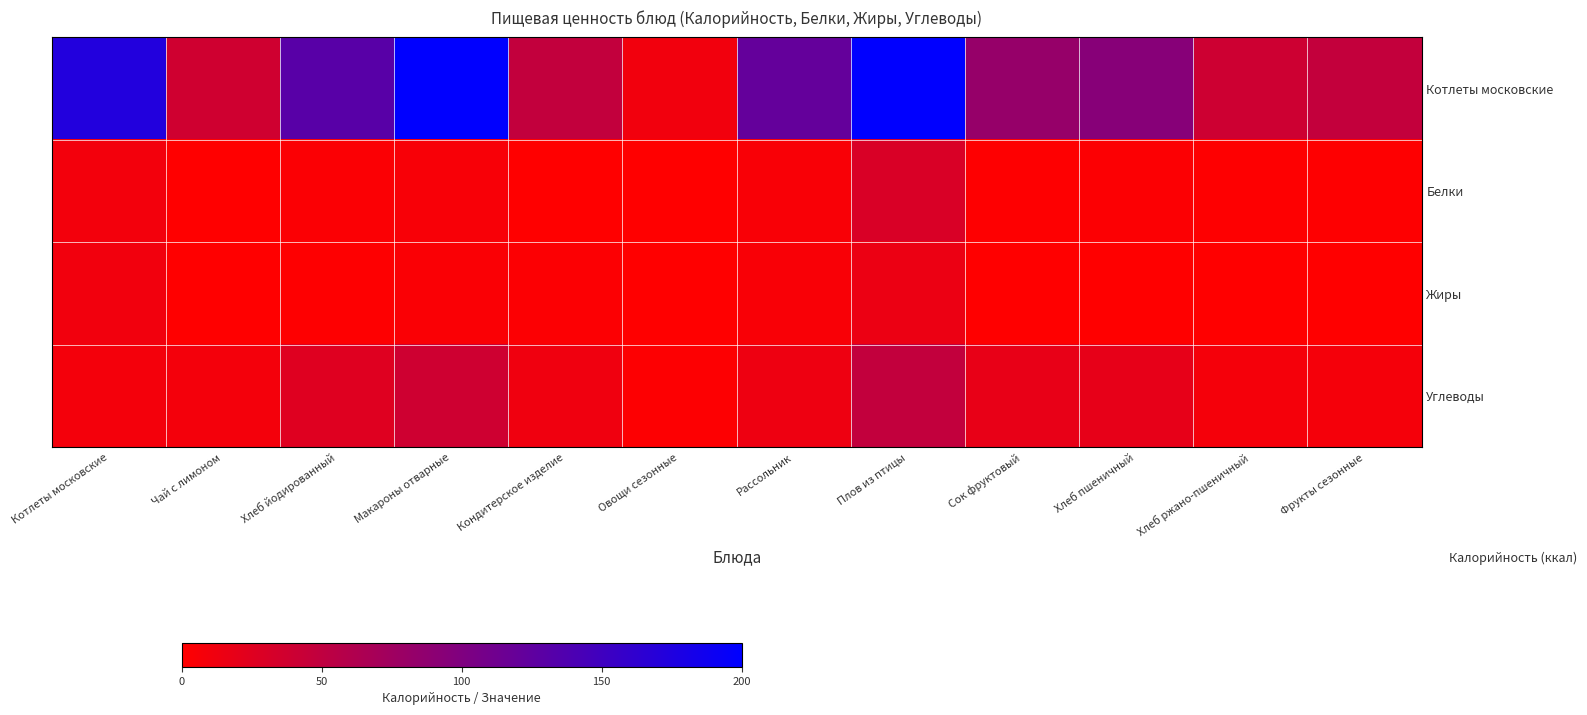

Reading left to right, extract all data points from this chart.

Котлеты московские: Котлеты московские=173.1	Чай с лимоном=38.0	Хлеб йодированный=130.6	Макароны отварные=219.5	Кондитерское изделие=48.1	Овощи сезонные=10.4	Рассольник=121.5	Плов из птицы=487.2	Сок фруктовый=82.8	Хлеб пшеничный=94.0	Хлеб ржано-пшеничный=39.6	Фрукты сезонные=47.0
Белки: Котлеты московские=9.8	Чай с лимоном=0.0	Хлеб йодированный=3.8	Макароны отварные=6.0	Кондитерское изделие=0.0	Овощи сезонные=0.5	Рассольник=4.9	Плов из птицы=29.8	Сок фруктовый=0.9	Хлеб пшеничный=3.0	Хлеб ржано-пшеничный=1.3	Фрукты сезонные=0.8
Жиры: Котлеты московские=10.9	Чай с лимоном=0.0	Хлеб йодированный=1.4	Макароны отварные=4.6	Кондитерское изделие=2.5	Овощи сезонные=0.0	Рассольник=5.1	Плов из птицы=15.1	Сок фруктовый=0.2	Хлеб пшеничный=0.4	Хлеб ржано-пшеничный=0.2	Фрукты сезонные=0.4
Углеводы: Котлеты московские=8.9	Чай с лимоном=9.2	Хлеб йодированный=25.7	Макароны отварные=38.5	Кондитерское изделие=11.9	Овощи сезонные=2.0	Рассольник=14.0	Плов из птицы=47.7	Сок фруктовый=18.2	Хлеб пшеничный=19.3	Хлеб ржано-пшеничный=7.9	Фрукты сезонные=8.1